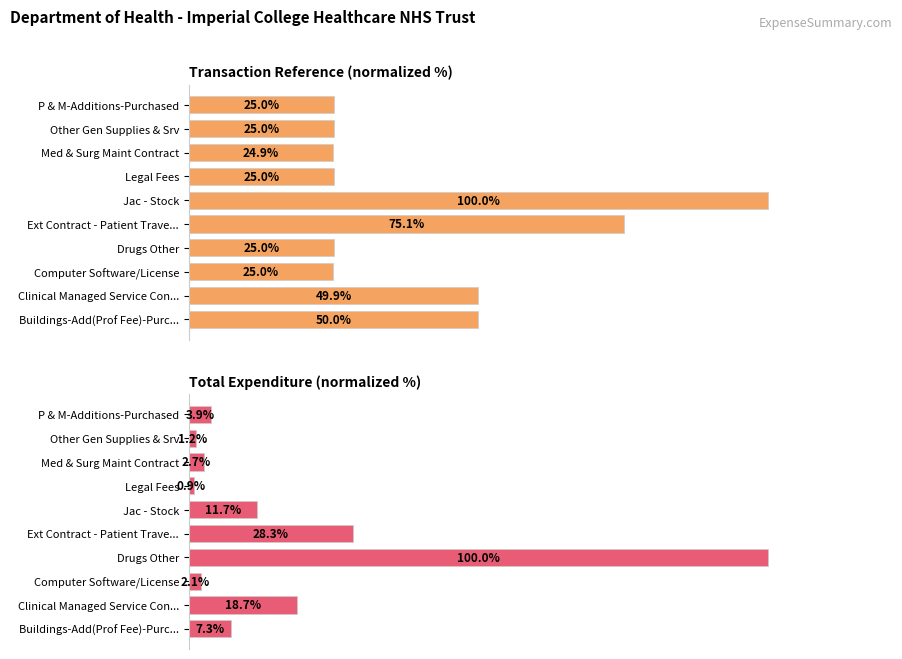

What is the difference between the Total Expenditure (normalized) values at P & M-Additions-Purchased and Jac - Stock?

7.8